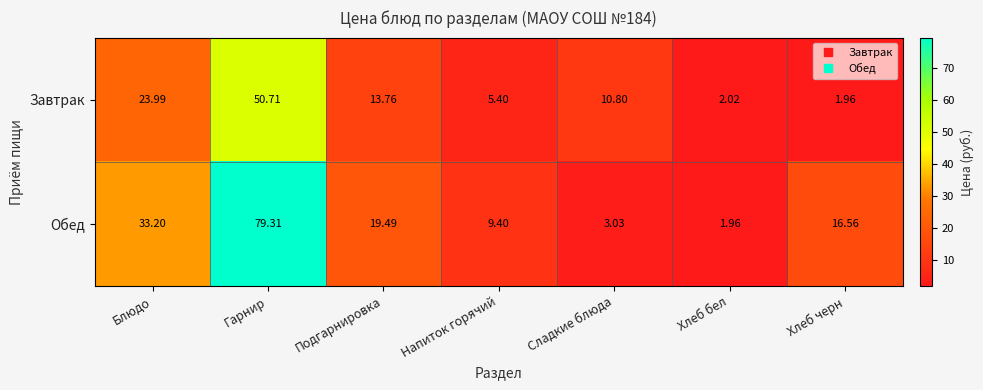

At which category is the sum across all series the highest?

Гарнир